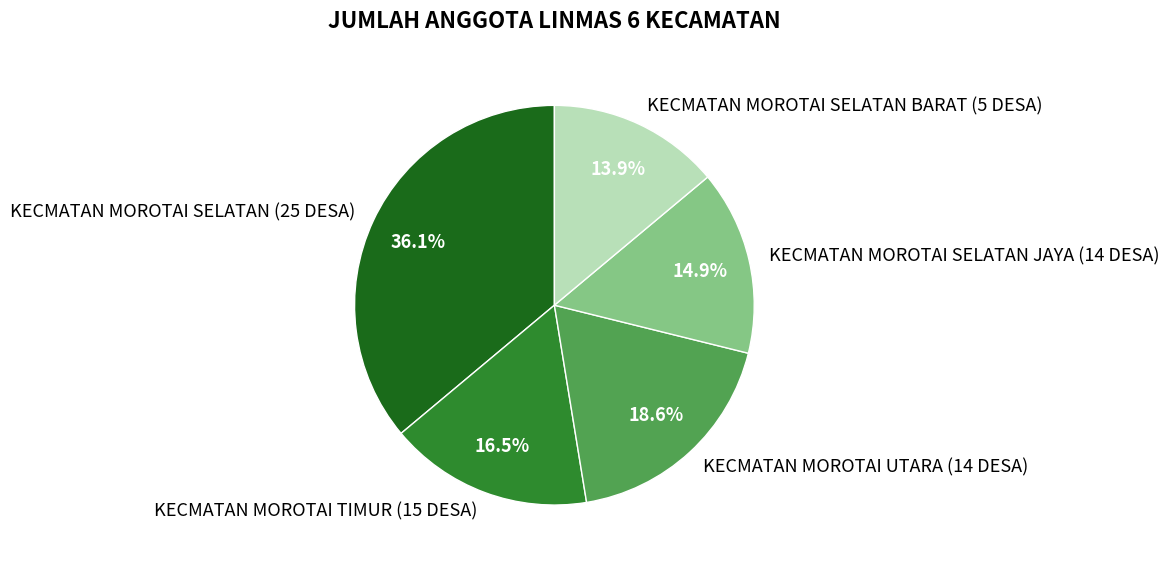

Which has a higher value, KECMATAN MOROTAI UTARA (14 DESA) or KECMATAN MOROTAI SELATAN (25 DESA)?

KECMATAN MOROTAI SELATAN (25 DESA)